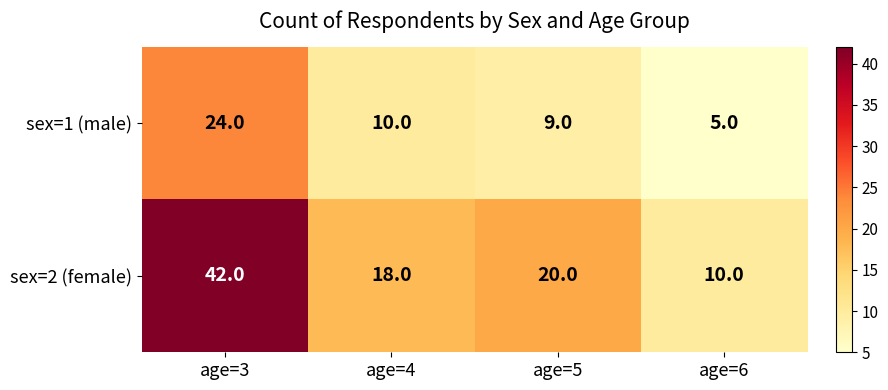

At age=4, list the series in order from largest to smallest.

sex=2 (female), sex=1 (male)